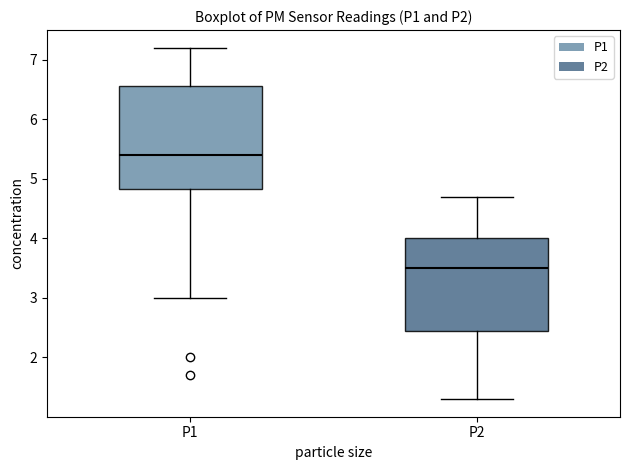

Reading left to right, read every box against the y-axis: the position of its median line, the range the box covers, and the ends of its whiskers. The values are not printed on the chart, so give them approximately, as read against the axis.

P1: median 5.4, box 4.8 to 6.6, whiskers 3.0 to 7.2
P2: median 3.5, box 2.5 to 4.0, whiskers 1.3 to 4.7